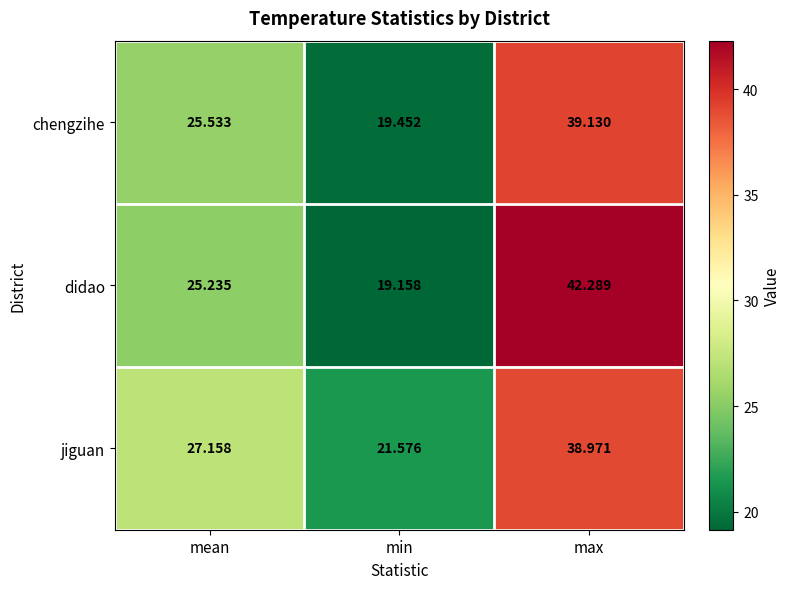

At which label does jiguan first exceed 27?

mean